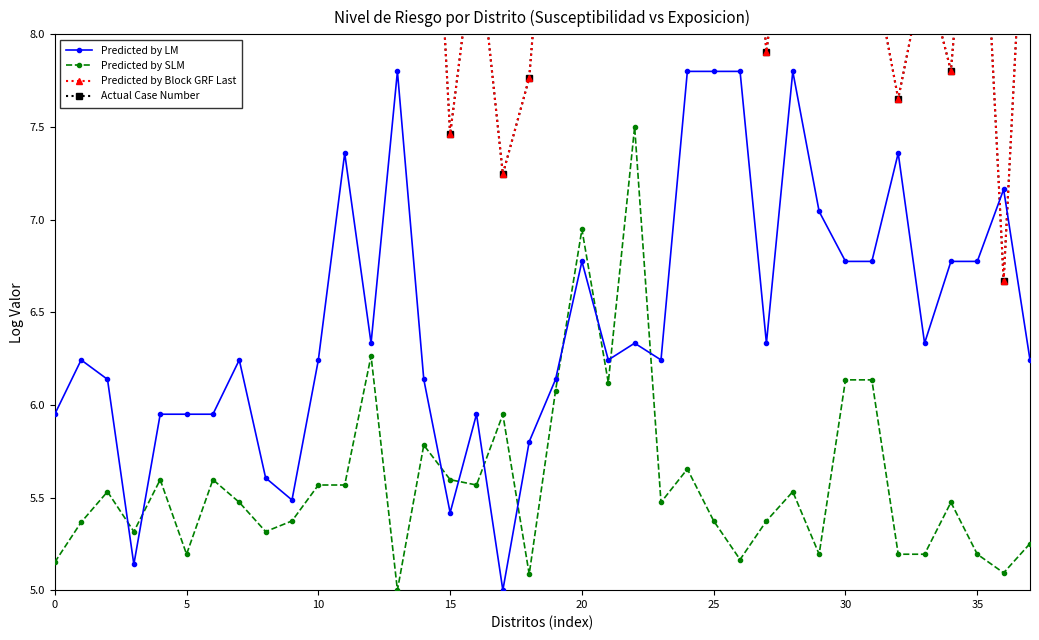

Which series has the largest total across all categories?

Predicted by Block GRF Last